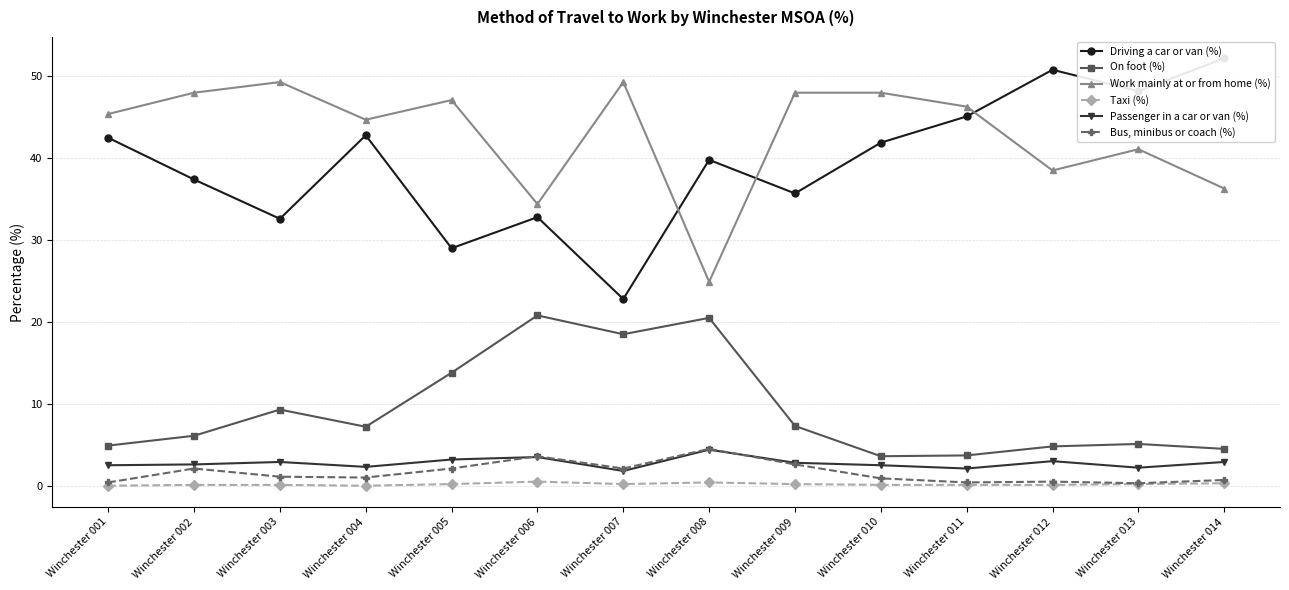

Which has a higher value, Winchester 007 or Winchester 002?

Winchester 002